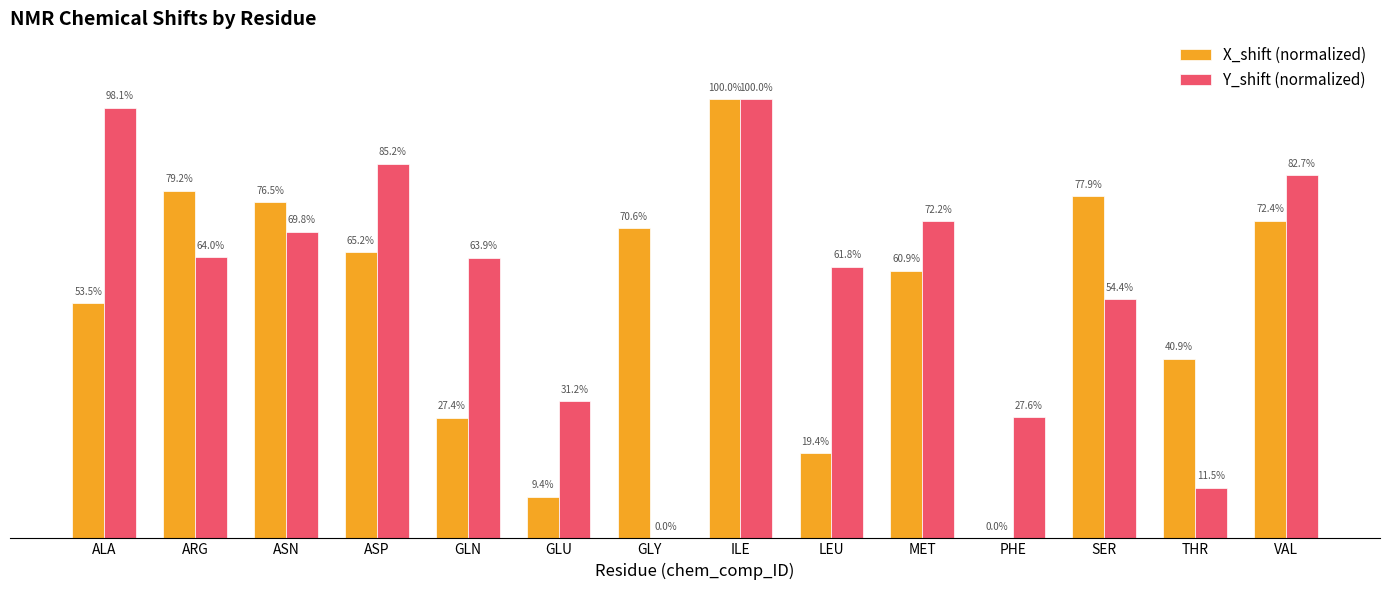

At which category is the sum across all series the highest?

ILE